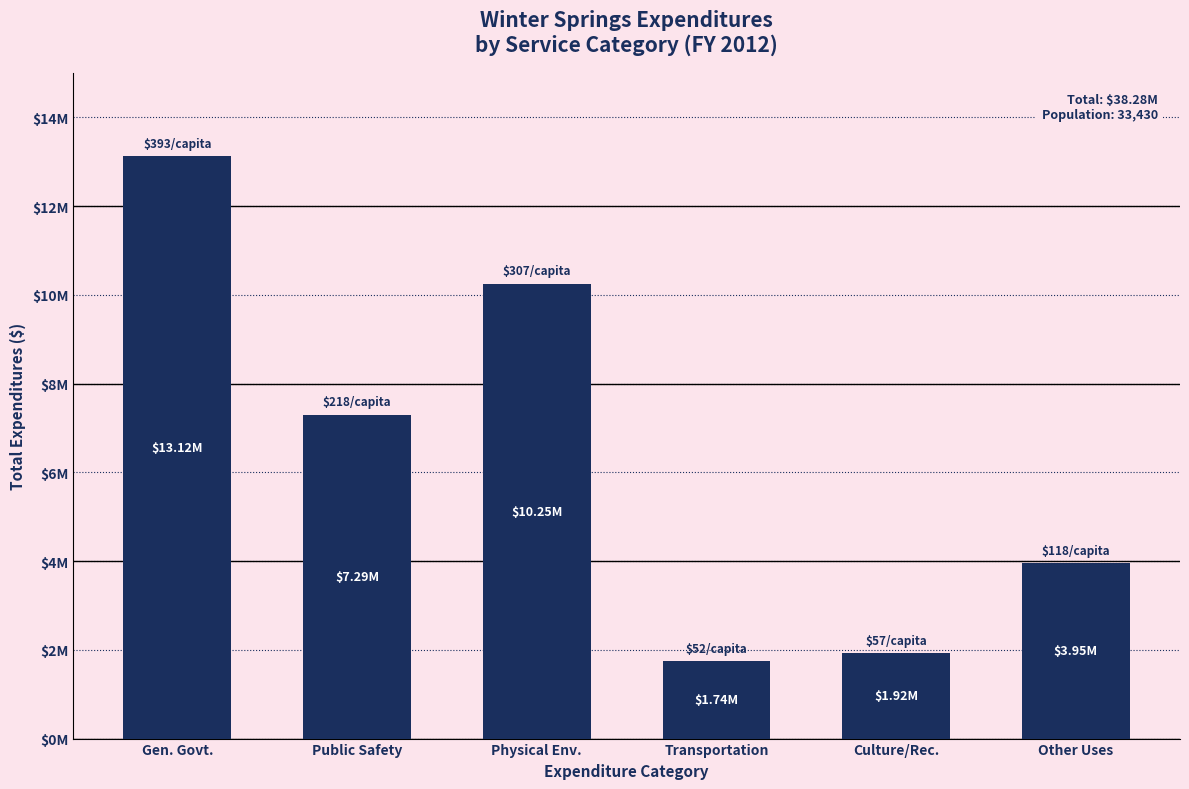

The value at Gen. Govt. is 13122385. True or false?

True